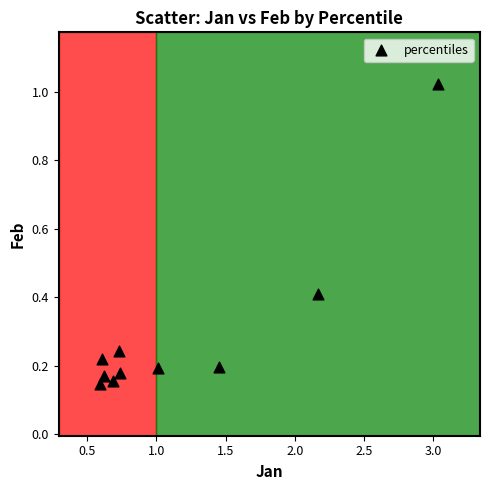

What is the range of Y values (max minus min)?

0.9